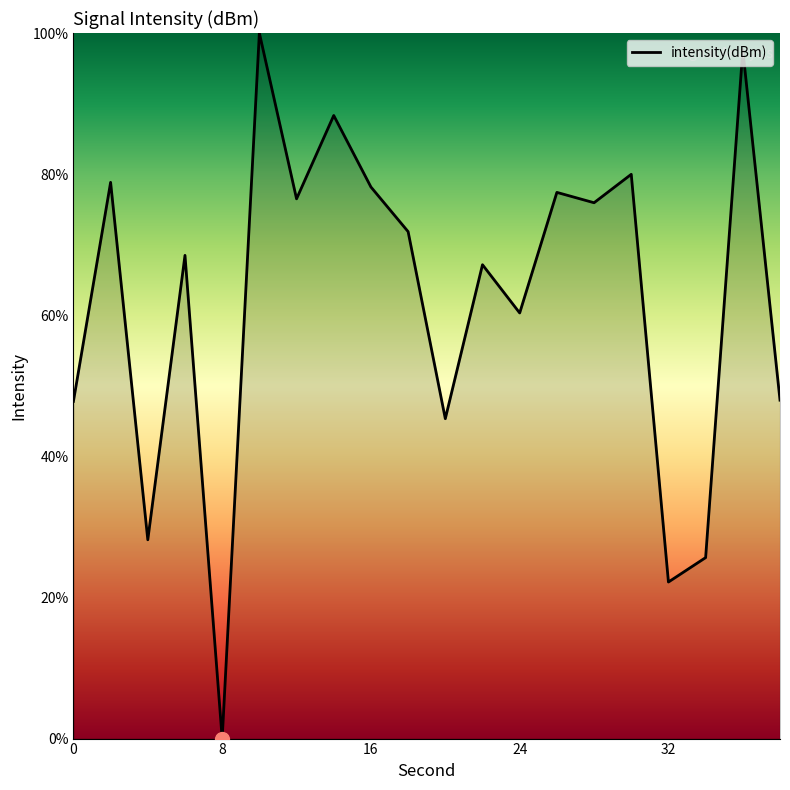

What is the difference between the maximum and minimum values?

100.0